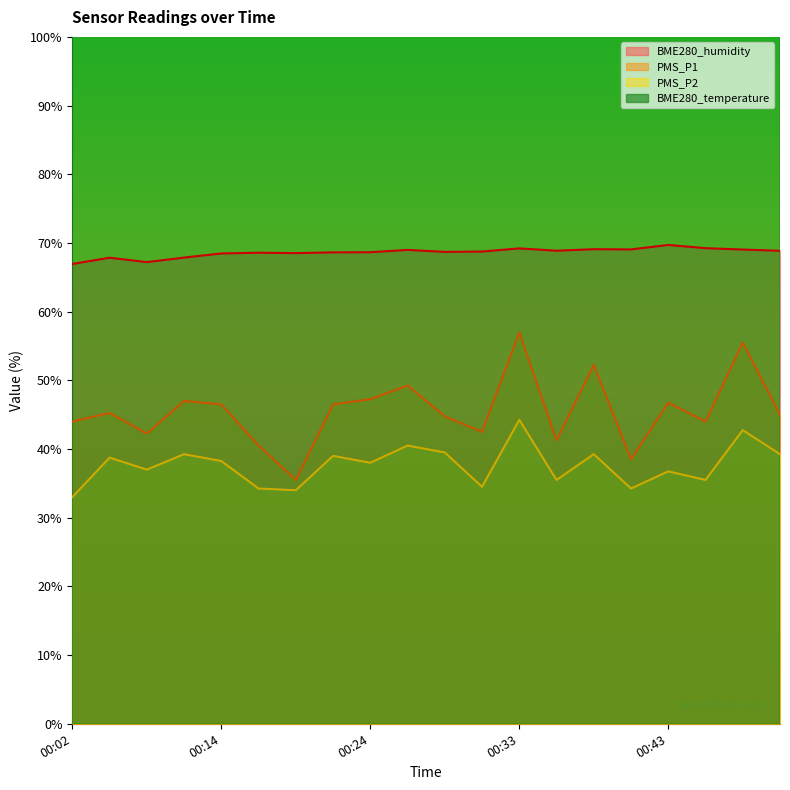

How many categories are shown in the chart?

20